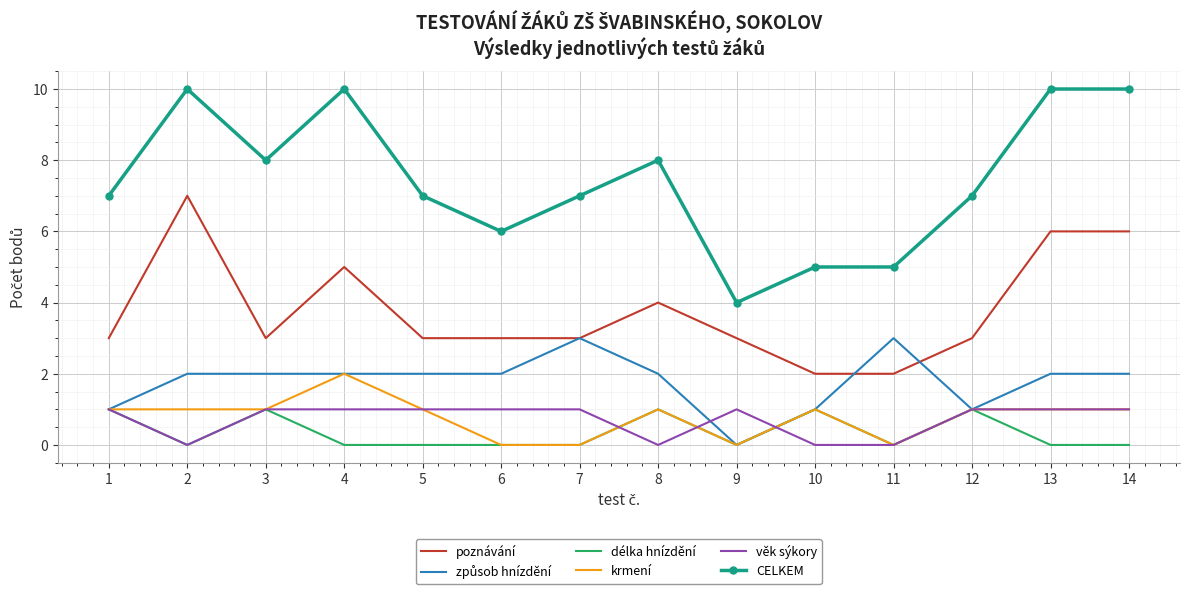

Is the value of poznávání at 2 greater than the value of krmení at 11?

Yes